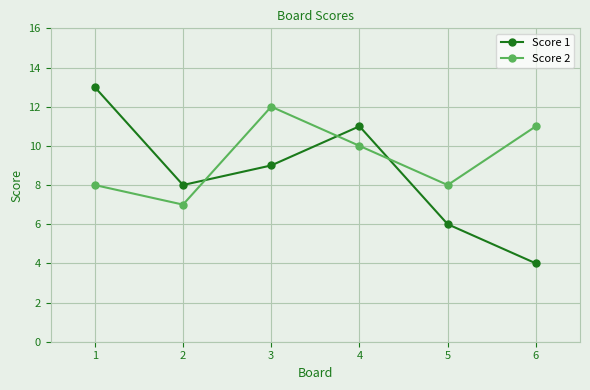

Rank the series at 4 from highest to lowest value.

Score 1, Score 2